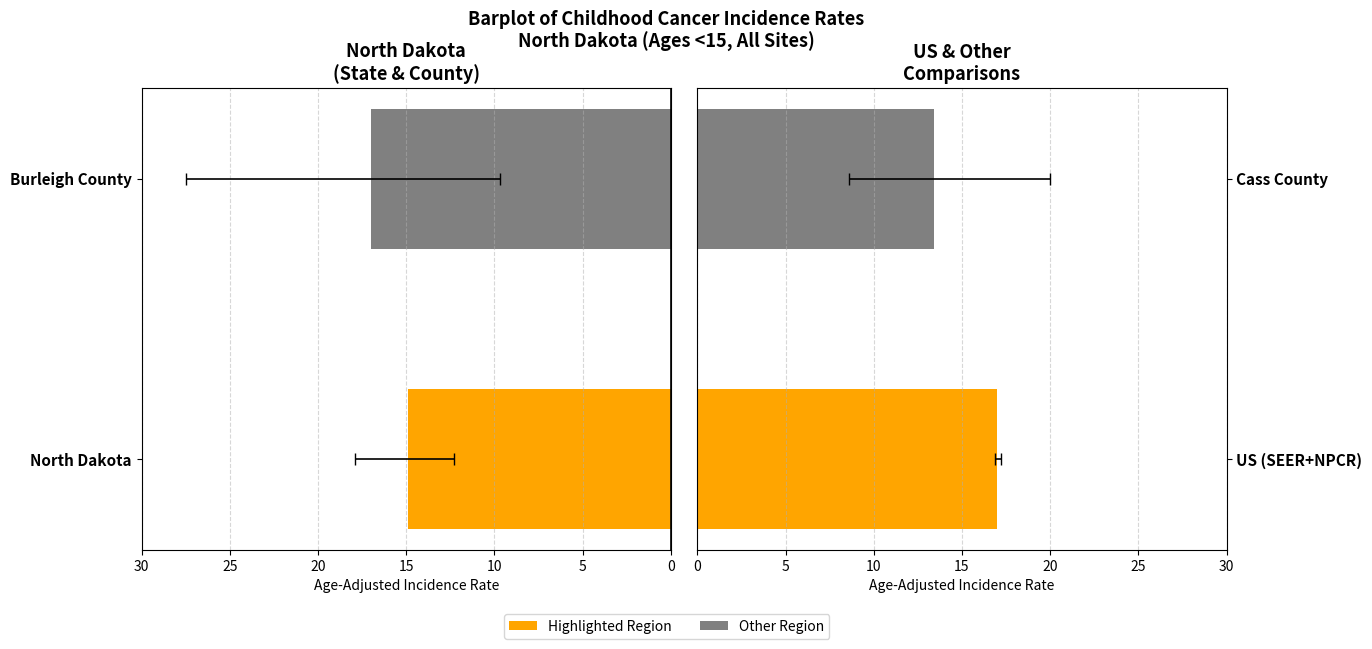

What is the value of the Right Group bar at the 1st from the left?

17.0